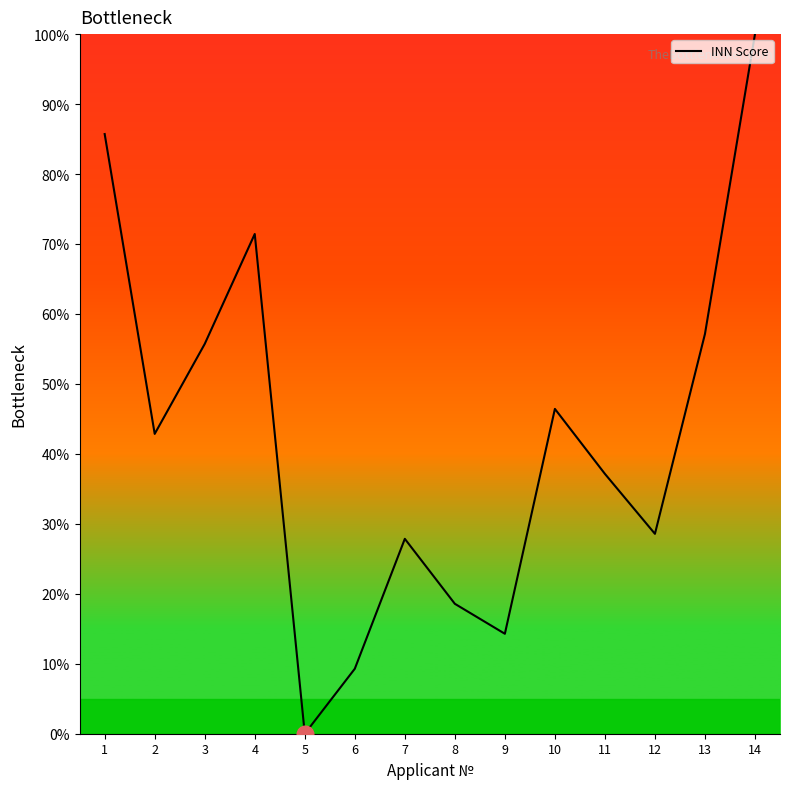

What is the maximum value shown in the chart?

100.0